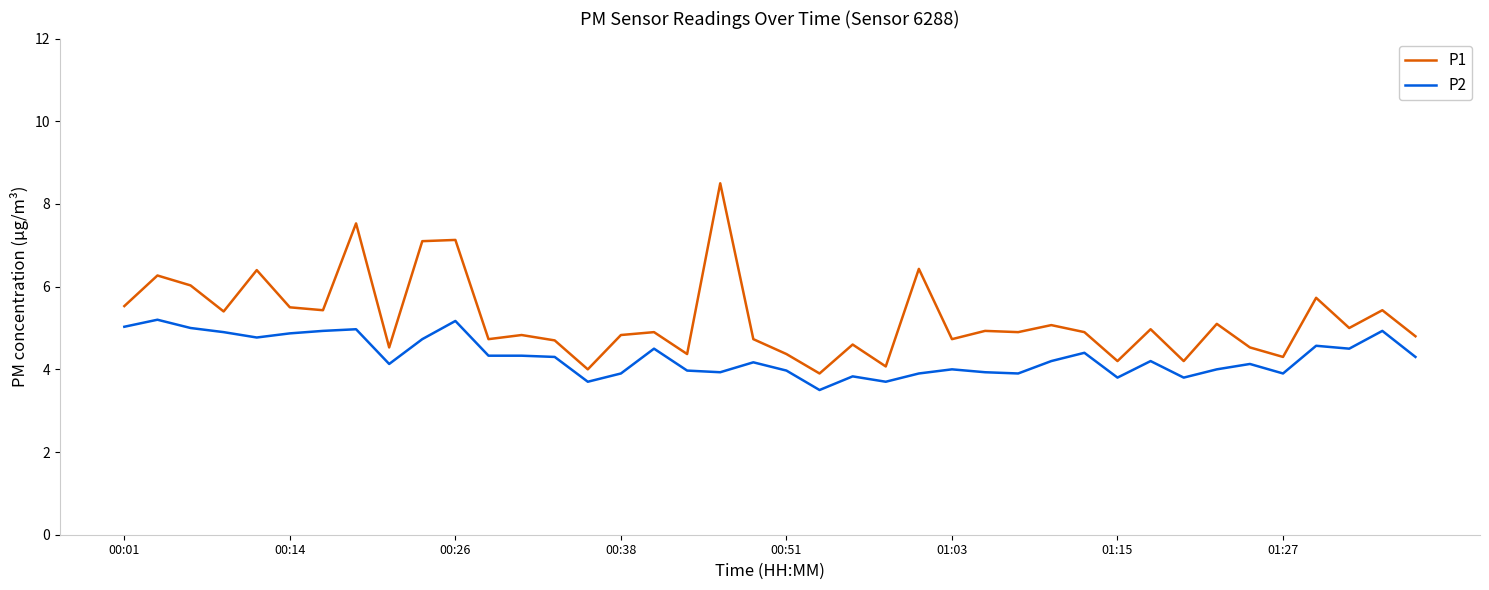

What is the difference between the maximum and minimum values in the P2 series?

1.7